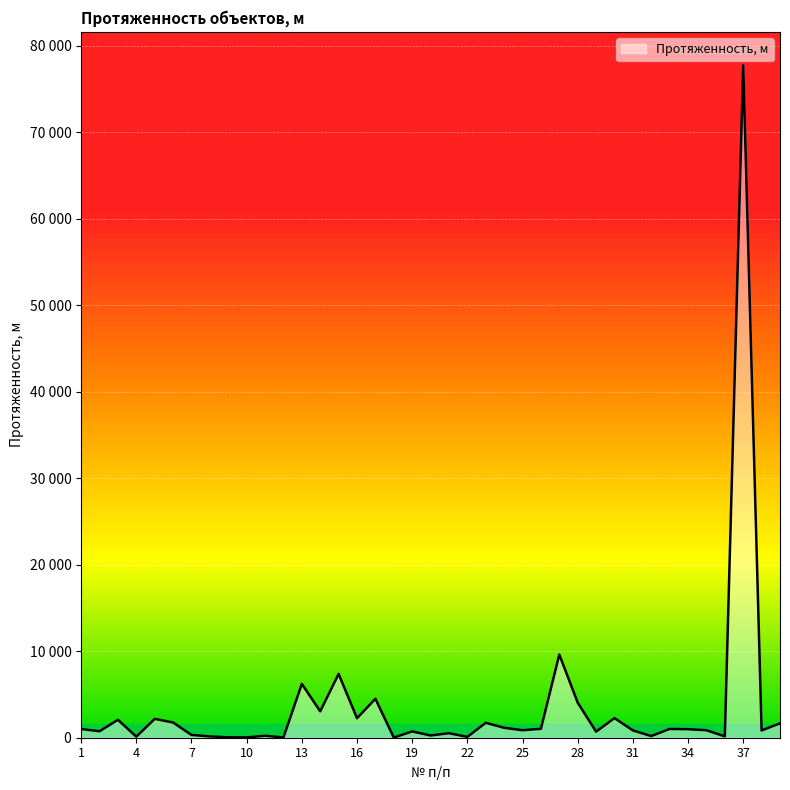

Reading left to right, what are all the values shown in this chart?

1=1010	2=747	3=2071	4=123	5=2179	6=1760	7=321	8=149	9=49	10=37	11=222	12=32	13=6221	14=3052	15=7374	16=2254	17=4507	18=14	19=731	20=260	21=523	22=94	23=1725	24=1149	25=869	26=1031	27=9617	28=4057	29=702	30=2268	31=849	32=191	33=1016	34=985	35=865	36=157	37=77715	38=841	39=1662